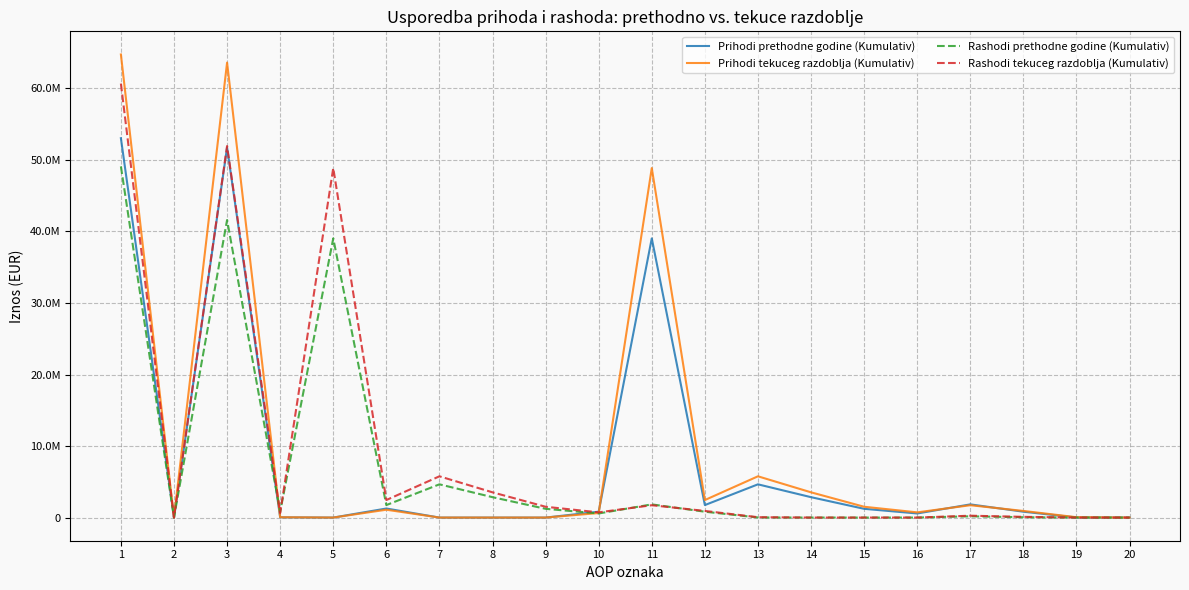

True or false: Prihodi tekuceg razdoblja (Kumulativ) has more than 1 interior local peaks.

True